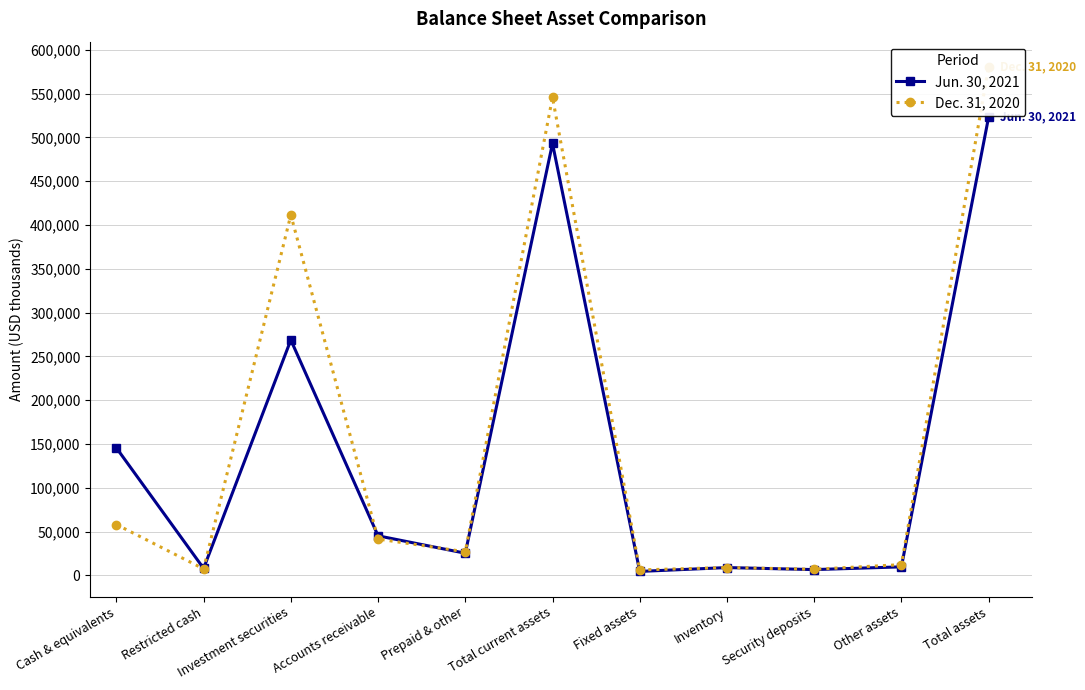

What is the label of the 7th point from the right?

Prepaid & other